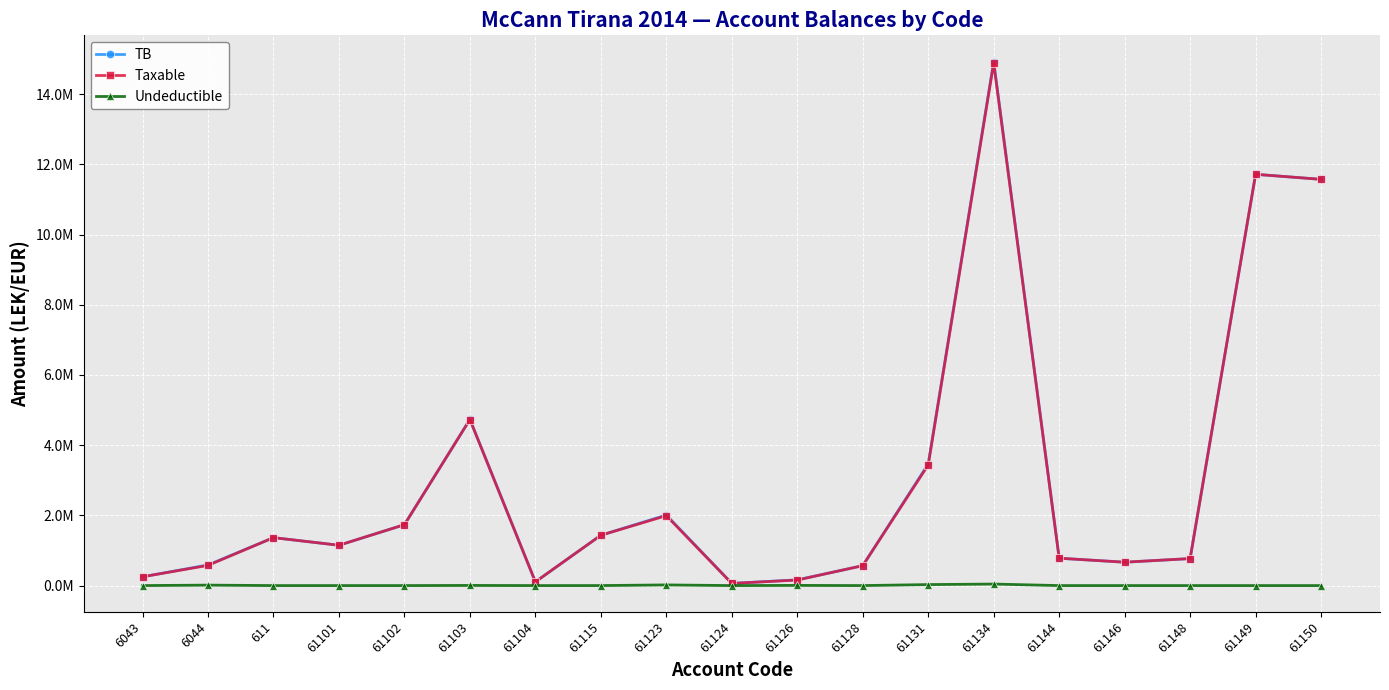

What are all the series names shown in the legend?

TB, Taxable, Undeductible